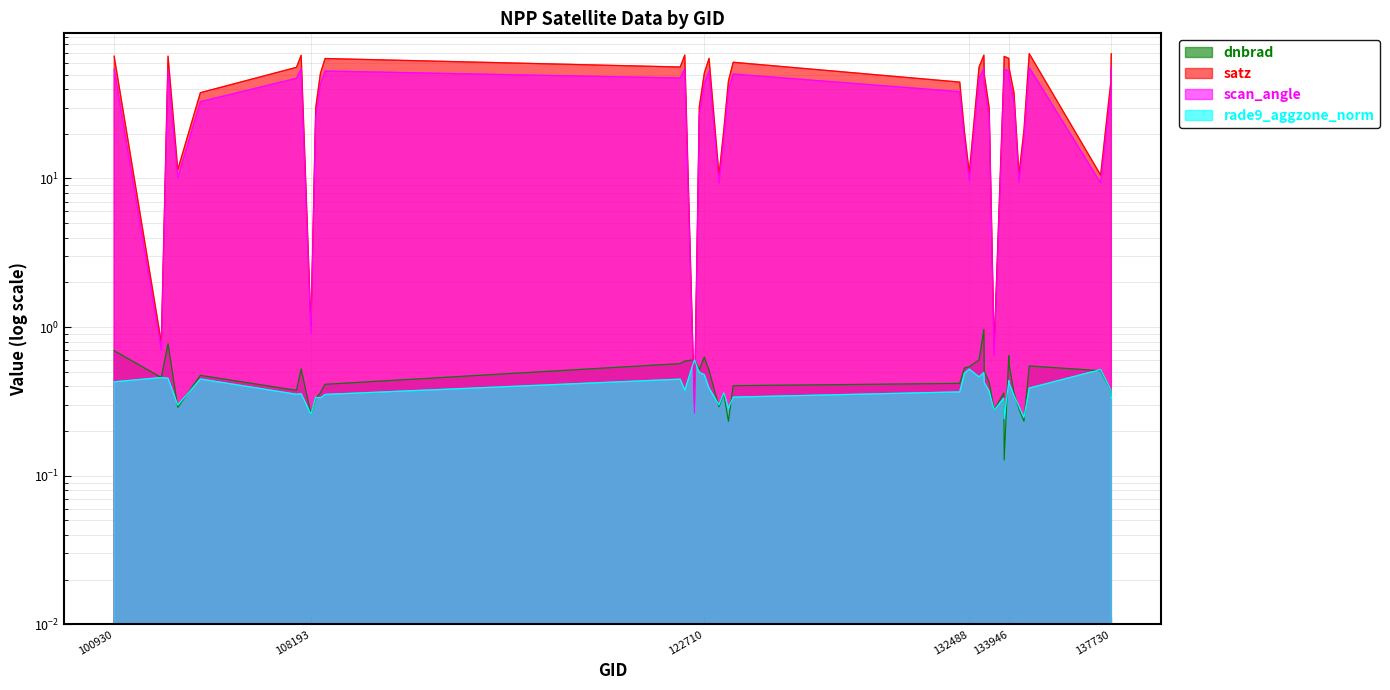

How many intersections are there between dnbrad and scan_angle?

2